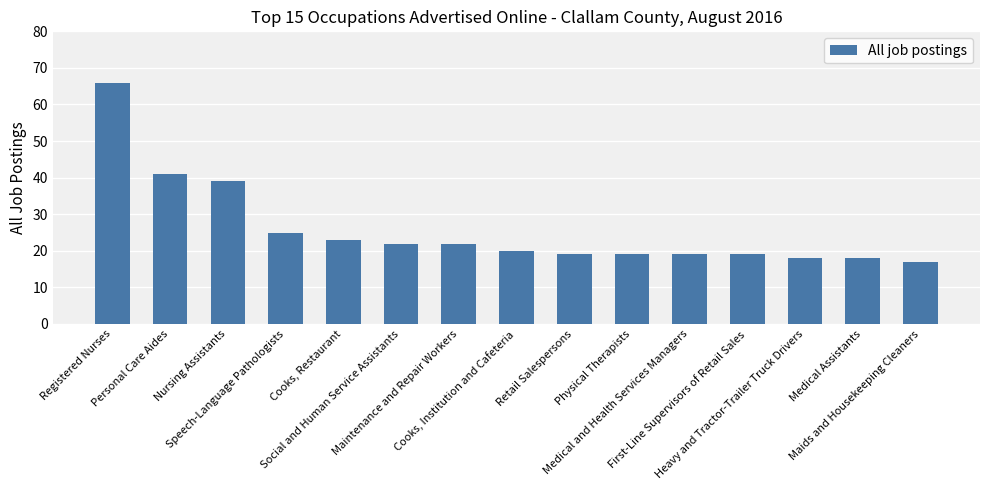

What is the value of the 13th bar from the left?

18